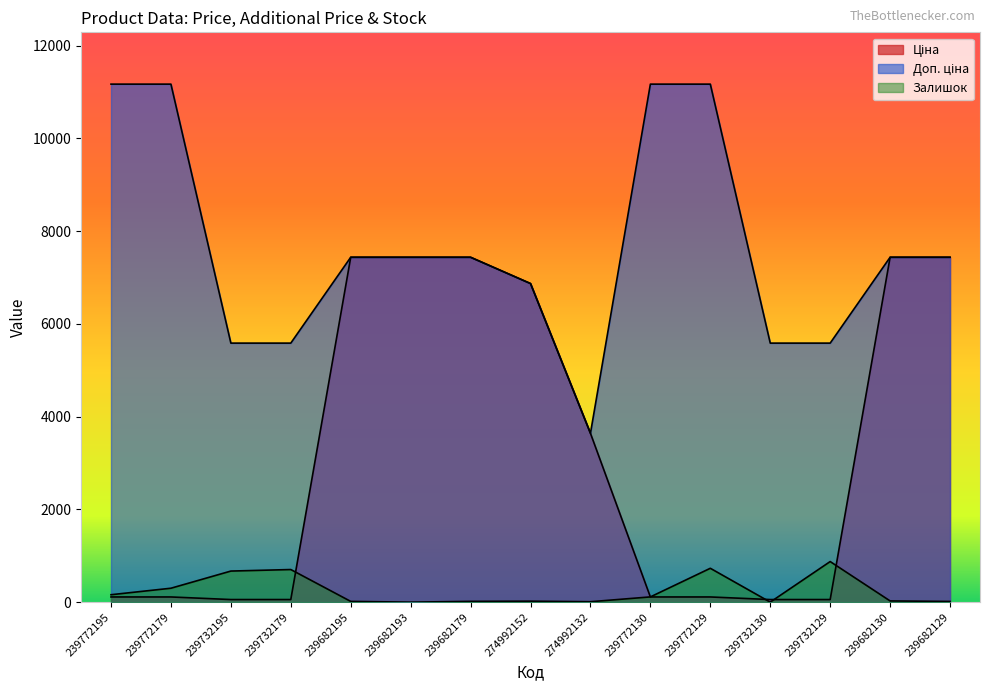

Rank the series at 239732129 from highest to lowest value.

Доп. ціна, Залишок, Ціна